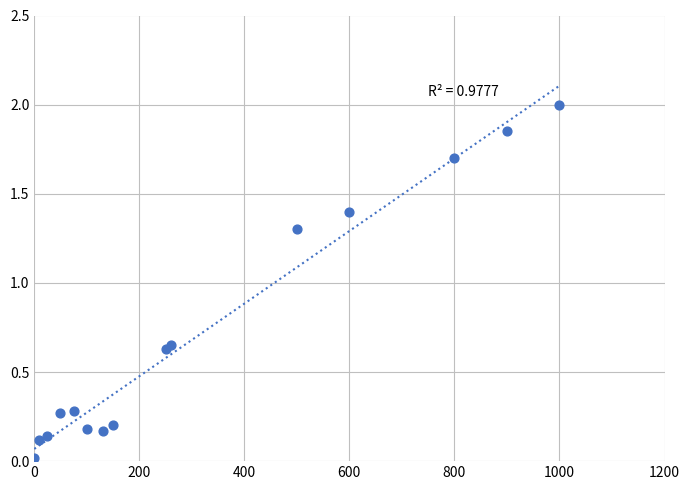

What Y value in the scatter plot is closest to 1?

1.3